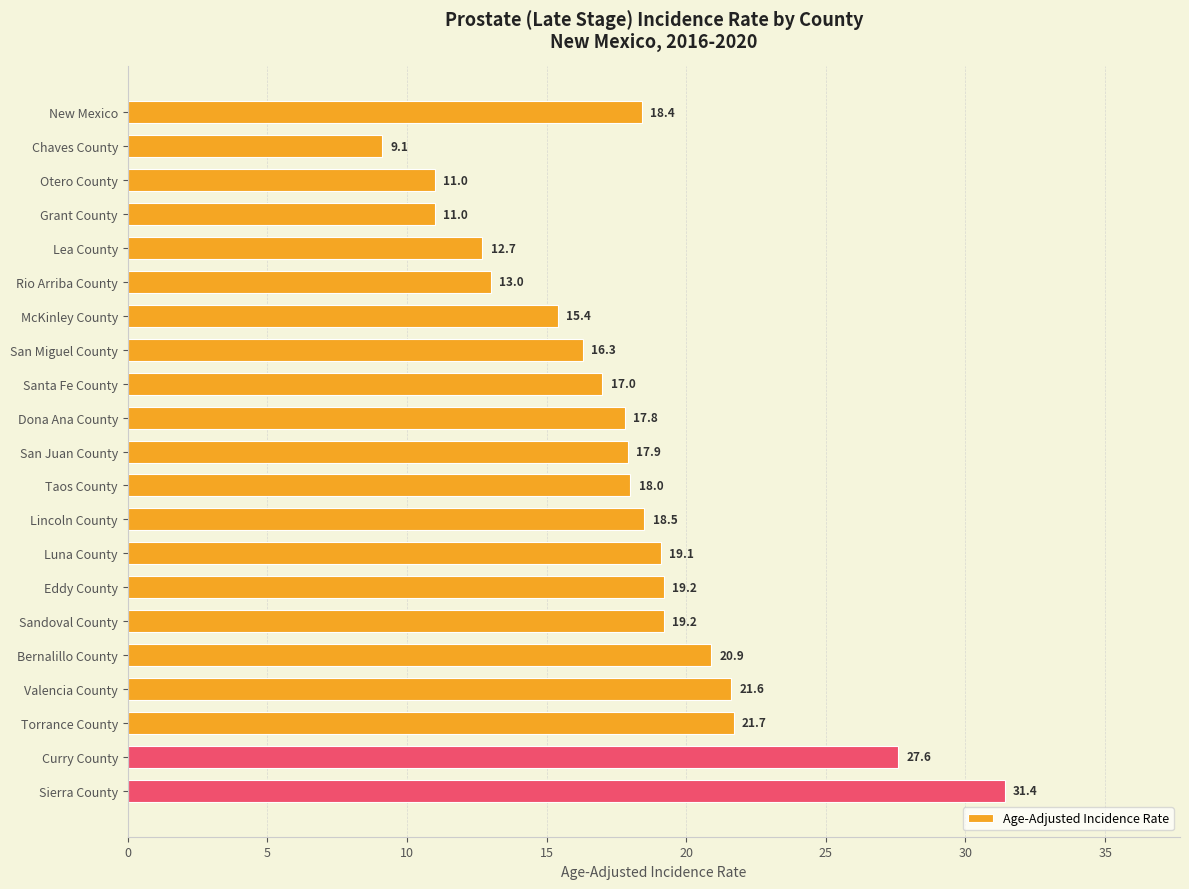

How many data points are less than 18?

10